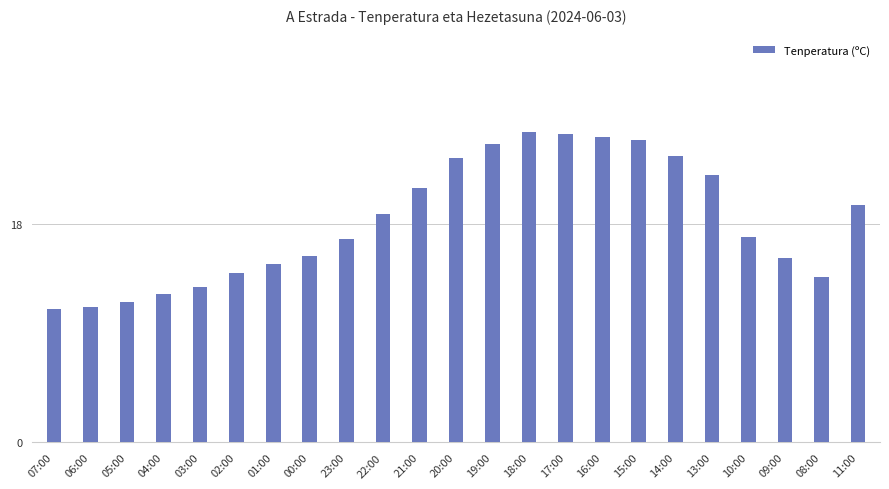

Where is the data nearest to the value 18?

22:00